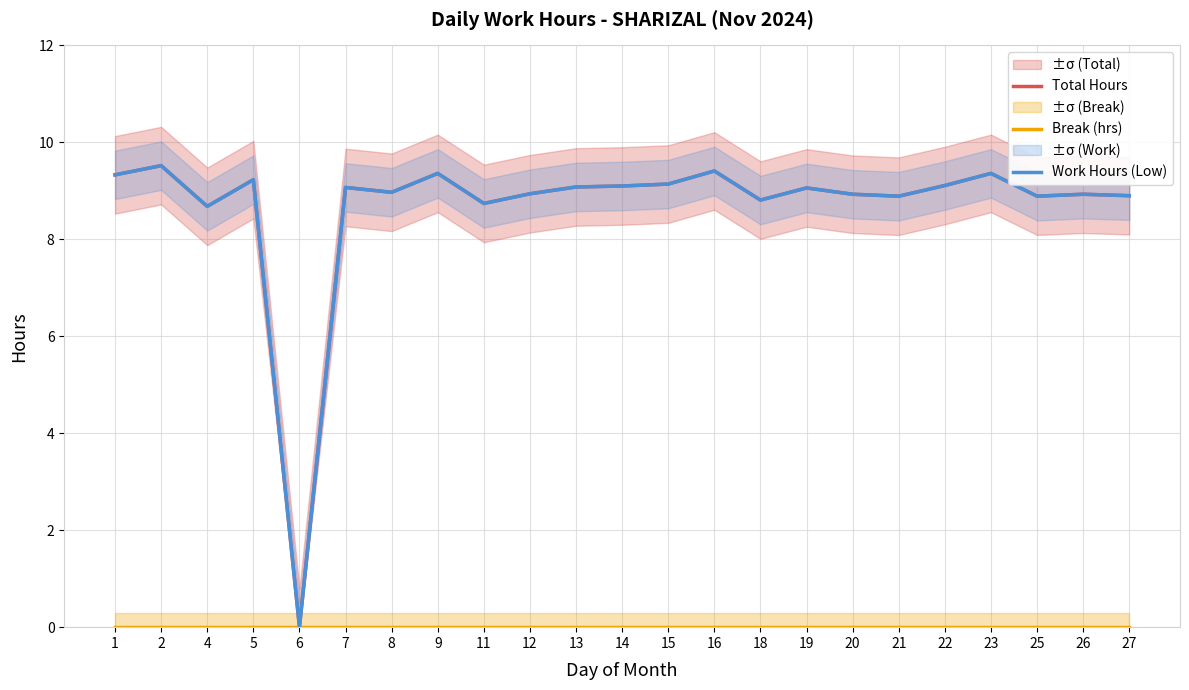

True or false: Work Hours (Low) and Total Hours cross at least once.

False